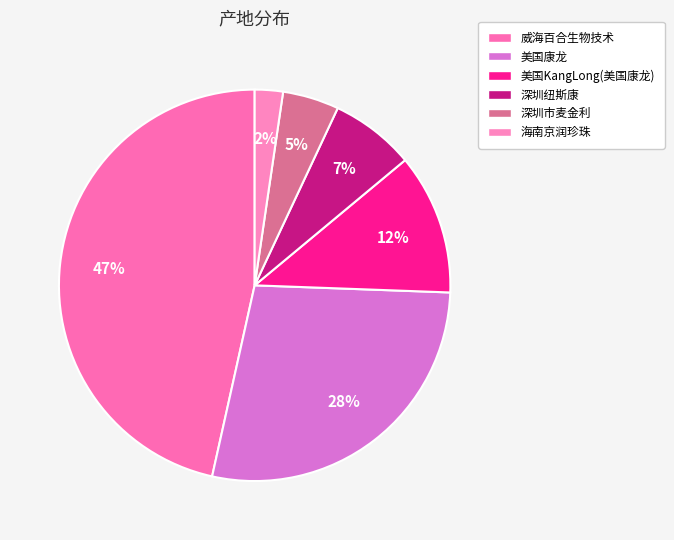

What is the largest slice in the pie chart?

威海百合生物技术